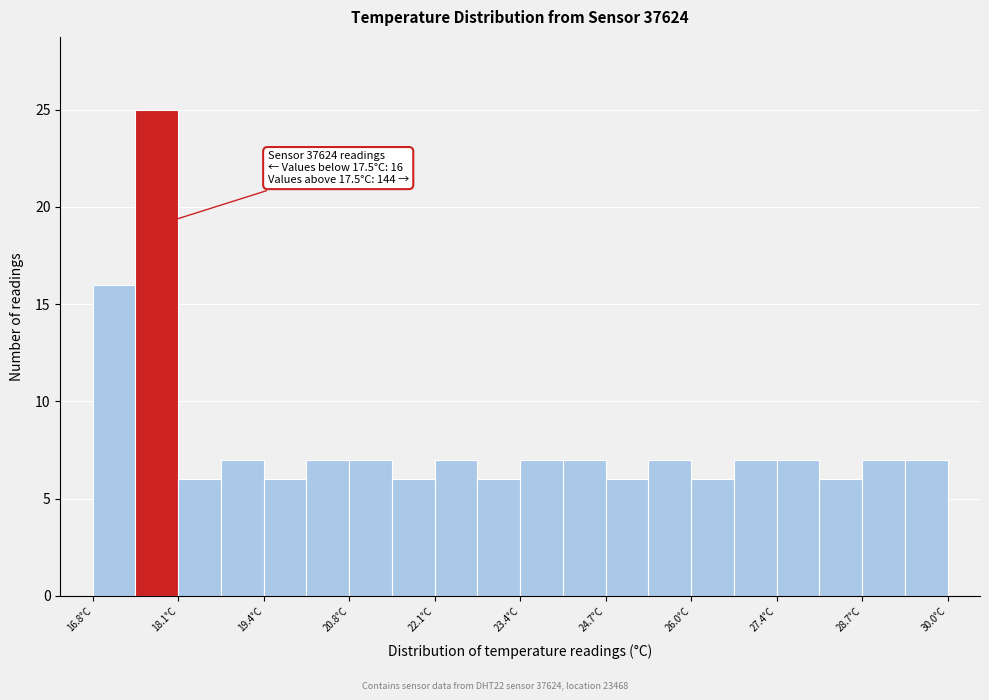

Around what value on the x-axis is the tallest bar? Give the approximate position of its centre, as read against the axis.

17.8